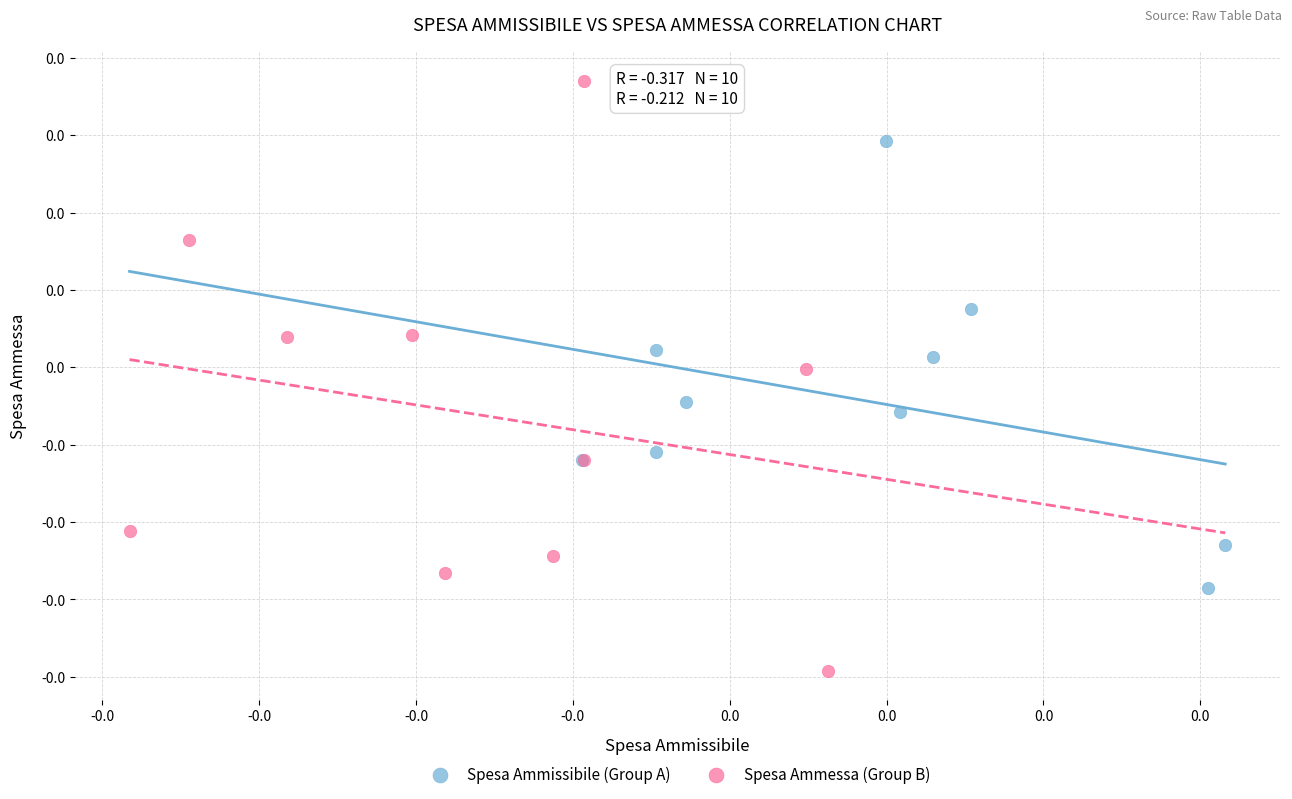

Which series contains the lowest Y value?

Spesa Ammessa (Group B)